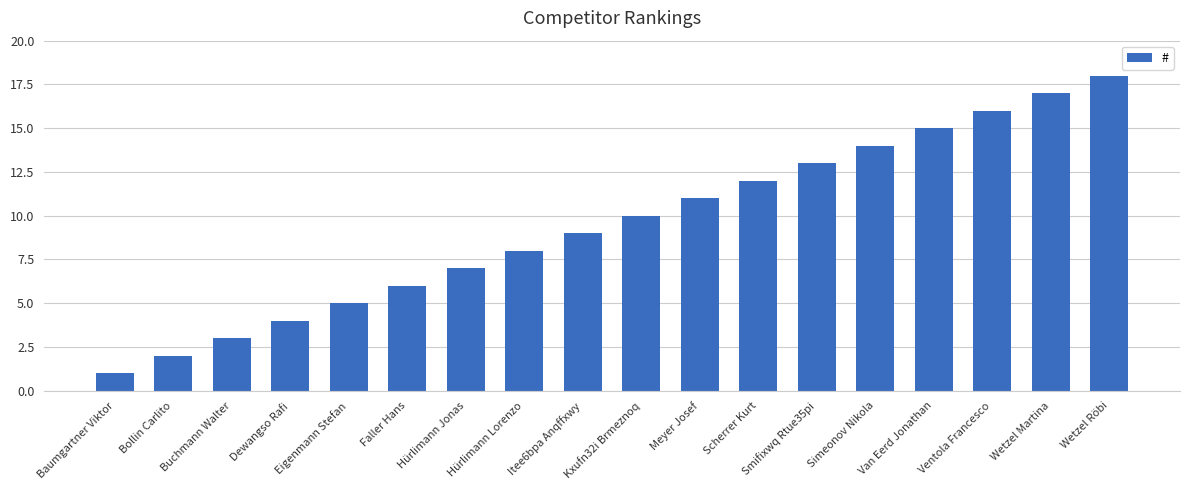

Where is the data nearest to the value 9?

Itee6bpa Anqffxwy